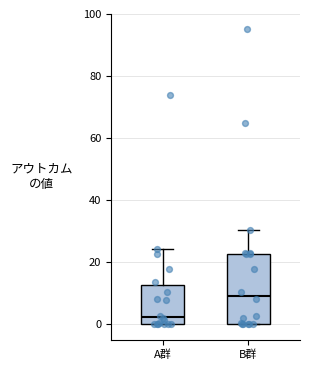

Which box is the tallest, from its lower edge to its upper edge?

B群